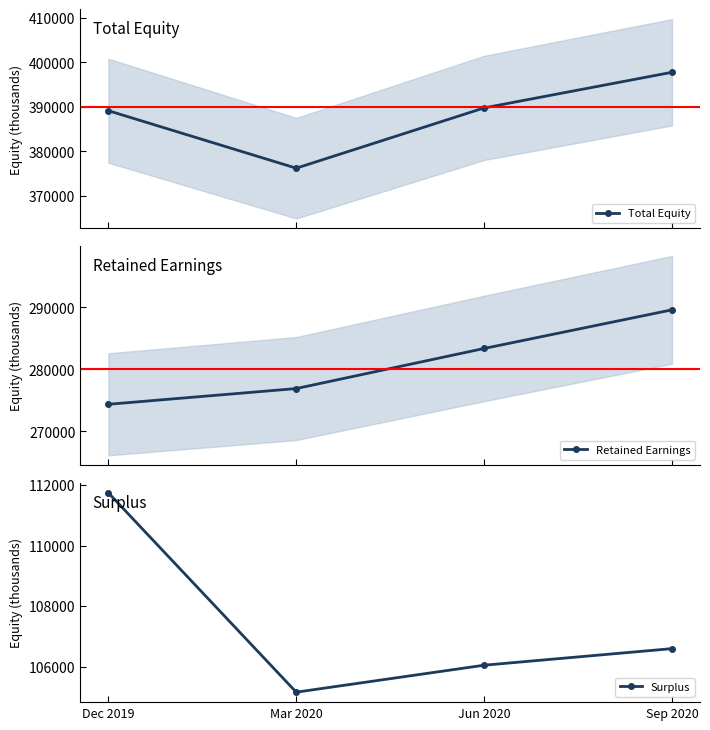

What is the label of the 1st point from the left?

Dec 2019